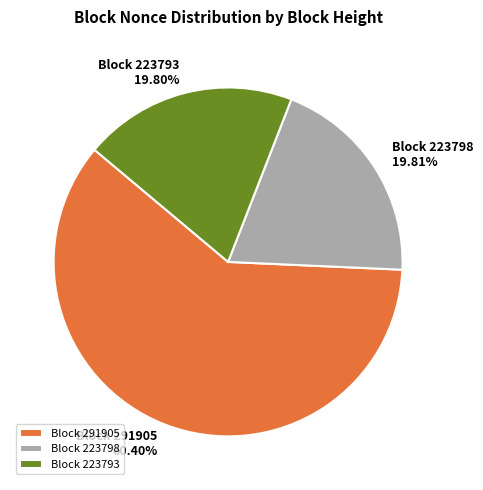

Does Block 291905 represent more than half of the total?

Yes